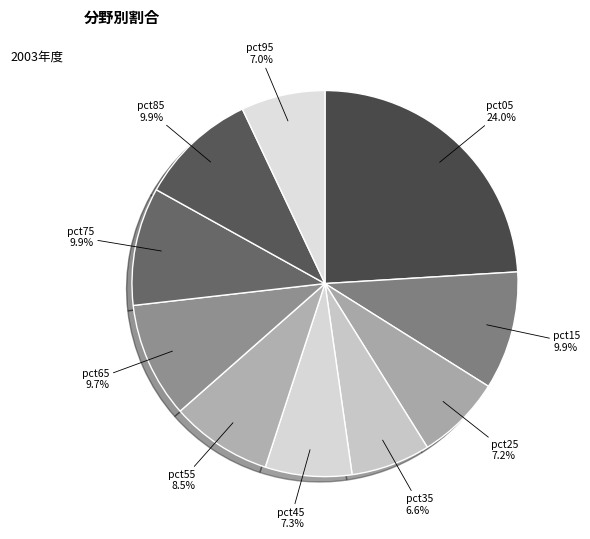

To the nearest percent, what percentage of the pie is pct25?

7%